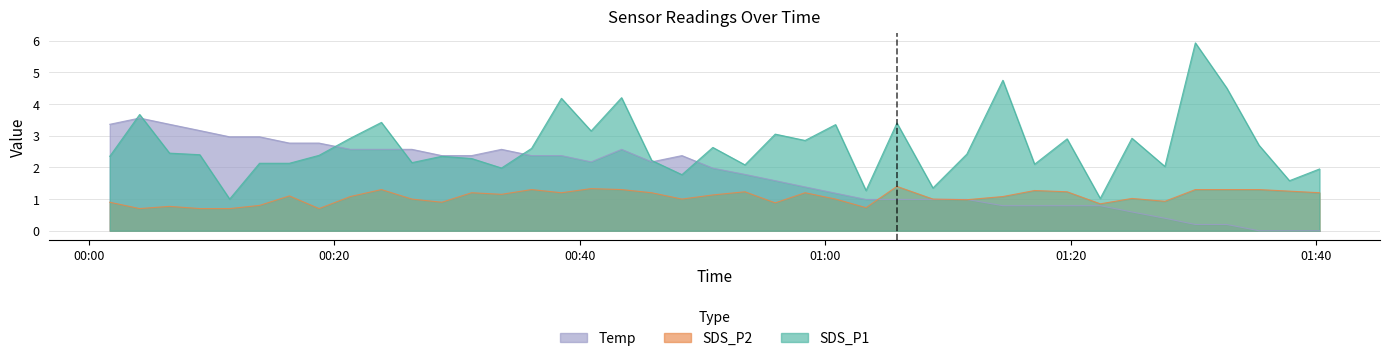

How many lines are shown in the chart?

3